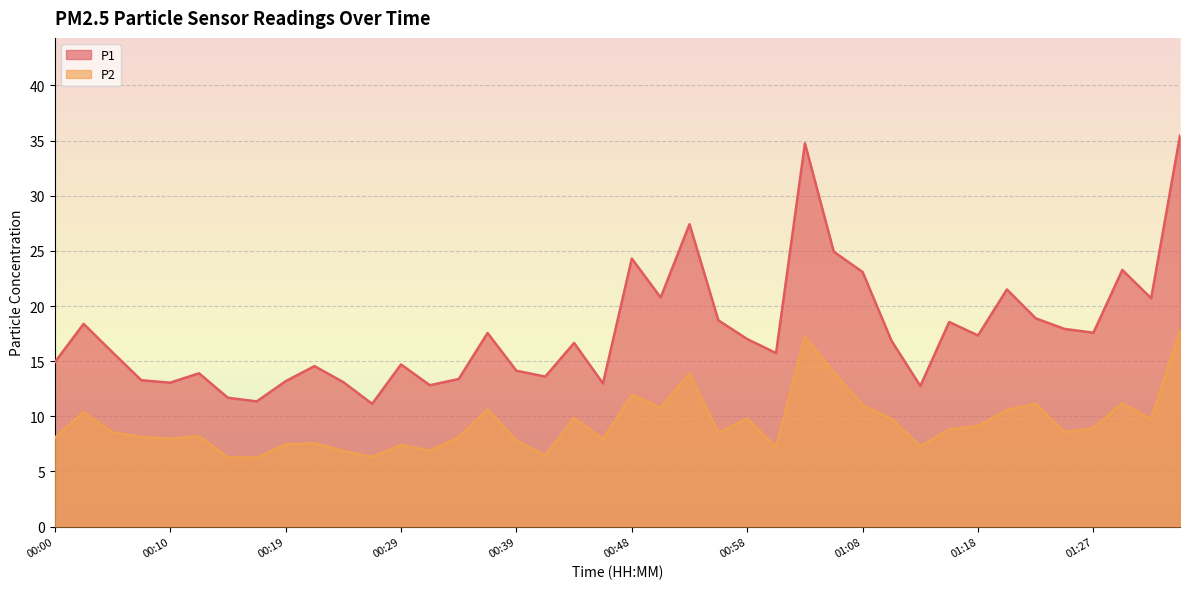

Does the chart display data point markers on the line(s)?

No